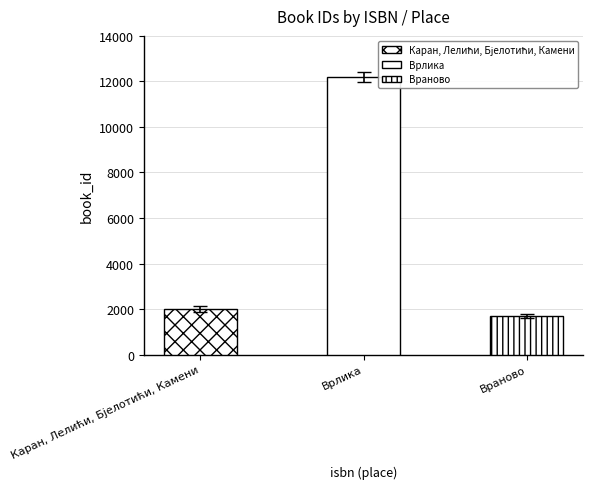

The chart shows a value of 848 at Каран, Лелићи, Бјелотићи, Камени. True or false?

False